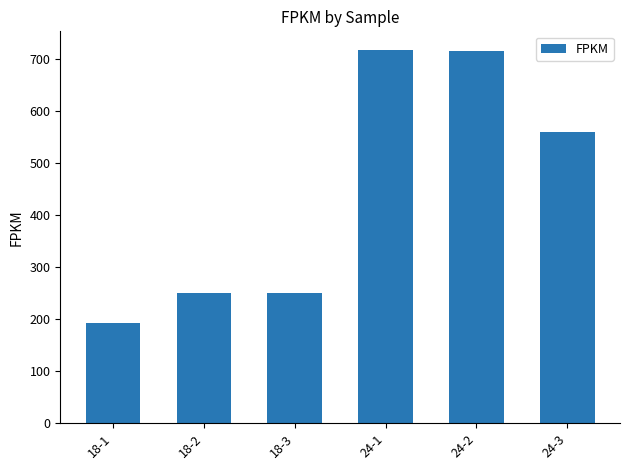

What position from the right is 24-1?

3